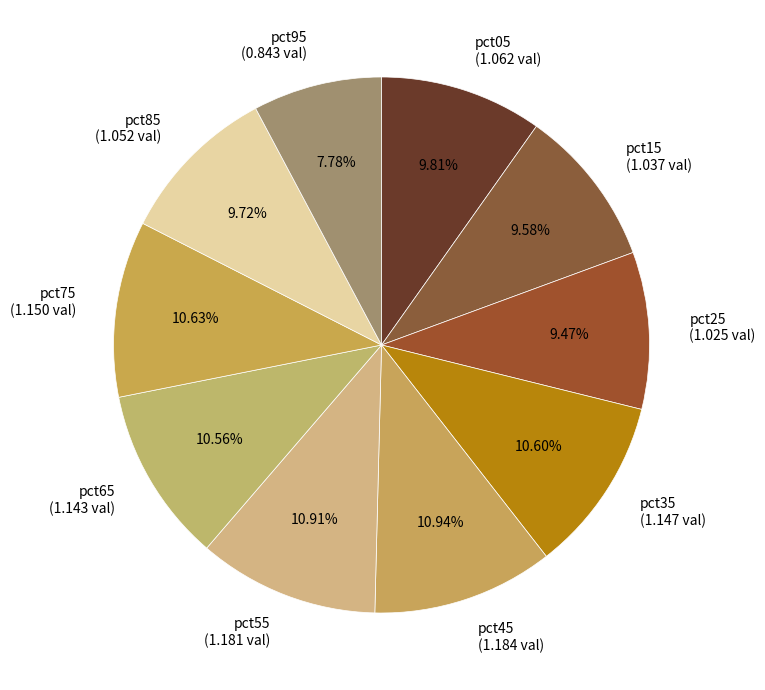

How many segments does this pie chart have?

10